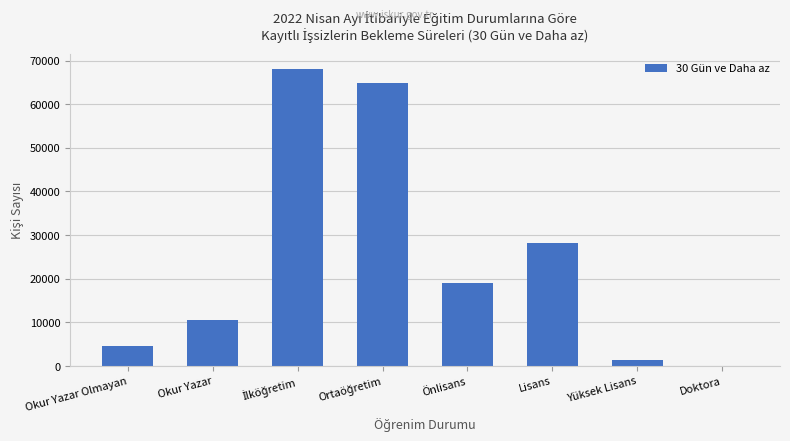

What is the sum of all values?

196929